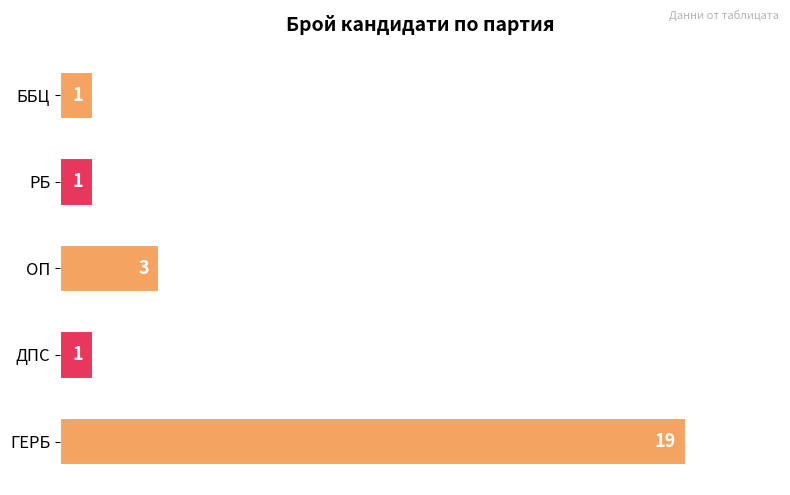

Approximately how many times larger is the value at ББЦ compared to РБ?

1.0